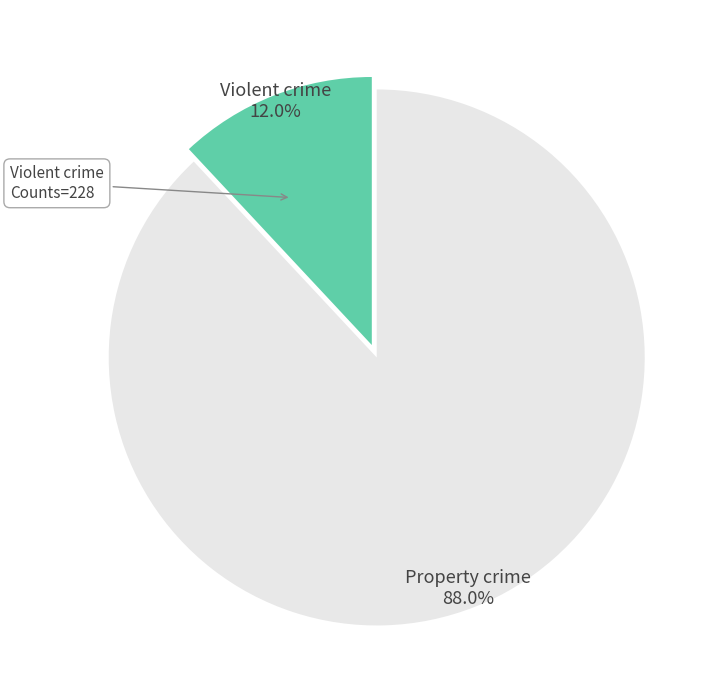

Does any single category account for the majority?

Yes